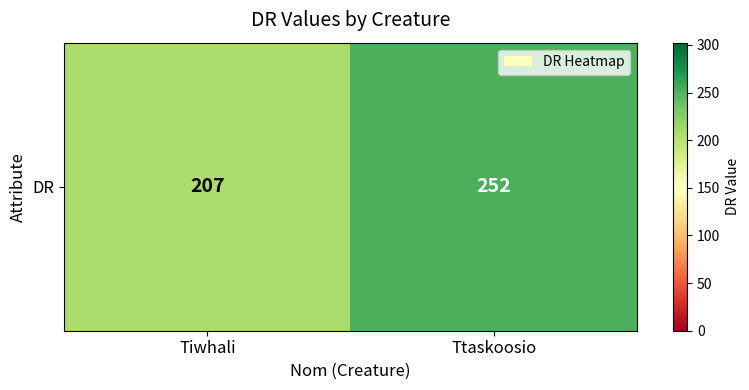

What is the difference between the values at Tiwhali and Ttaskoosio?

45